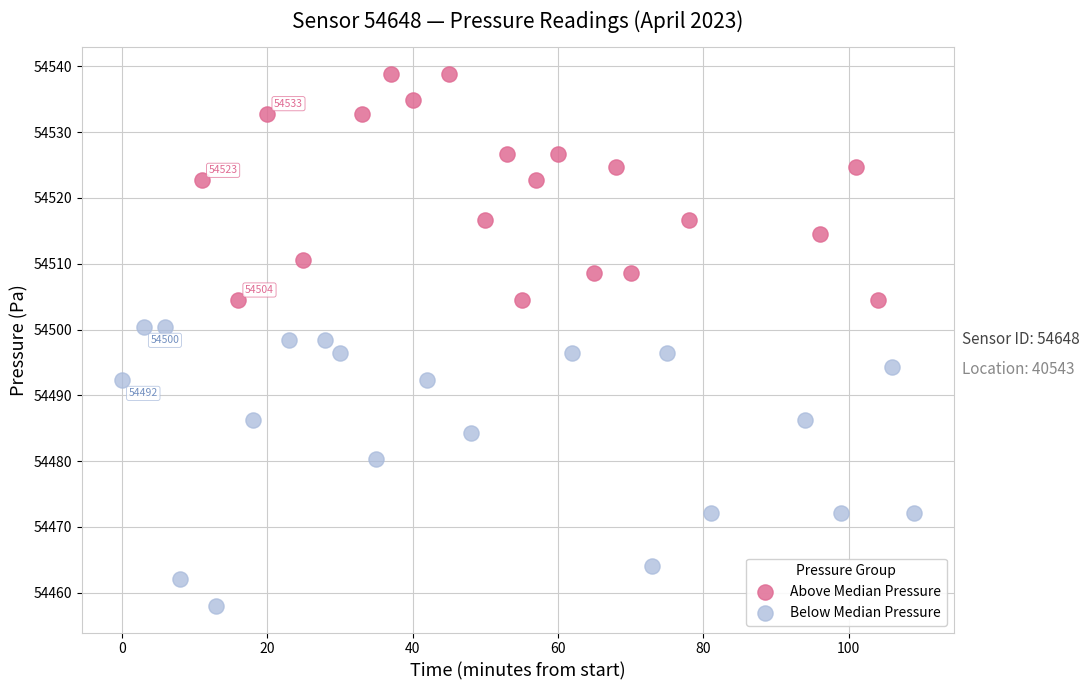

Which series contains the lowest Y value?

Below Median Pressure